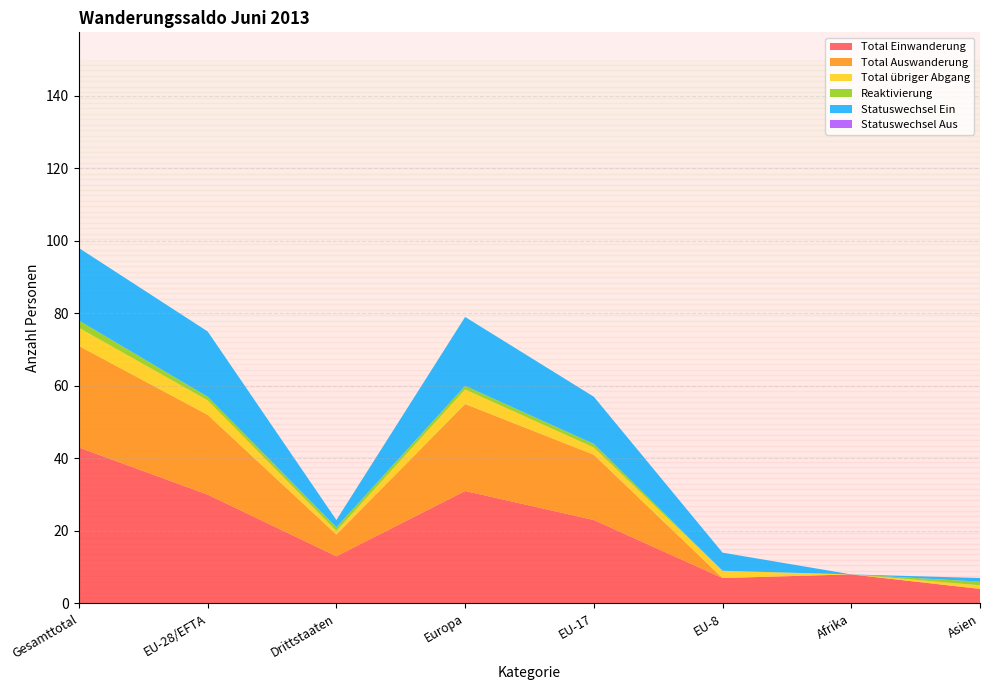

Reading left to right, list all the values displayed in this chart.

Total Einwanderung: Gesamttotal=43	EU-28/EFTA=30	Drittstaaten=13	Europa=31	EU-17=23	EU-8=7	Afrika=8	Asien=4
Total Auswanderung: Gesamttotal=28	EU-28/EFTA=22	Drittstaaten=6	Europa=24	EU-17=18	EU-8=0	Afrika=0	Asien=0
Total übriger Abgang: Gesamttotal=5	EU-28/EFTA=4	Drittstaaten=1	Europa=4	EU-17=2	EU-8=2	Afrika=0	Asien=1
Reaktivierung: Gesamttotal=2	EU-28/EFTA=1	Drittstaaten=1	Europa=1	EU-17=1	EU-8=0	Afrika=0	Asien=1
Statuswechsel Ein: Gesamttotal=20	EU-28/EFTA=18	Drittstaaten=2	Europa=19	EU-17=13	EU-8=5	Afrika=0	Asien=1
Statuswechsel Aus: Gesamttotal=0	EU-28/EFTA=0	Drittstaaten=0	Europa=0	EU-17=0	EU-8=0	Afrika=0	Asien=0